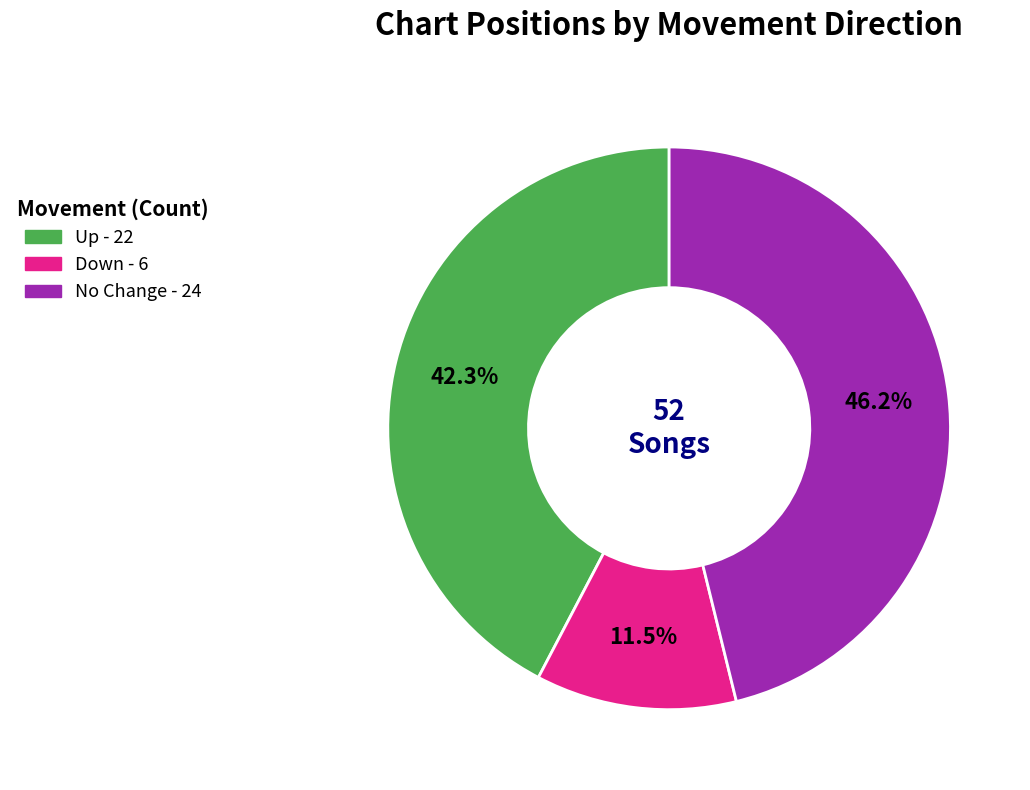

Is there a majority slice in this chart?

No